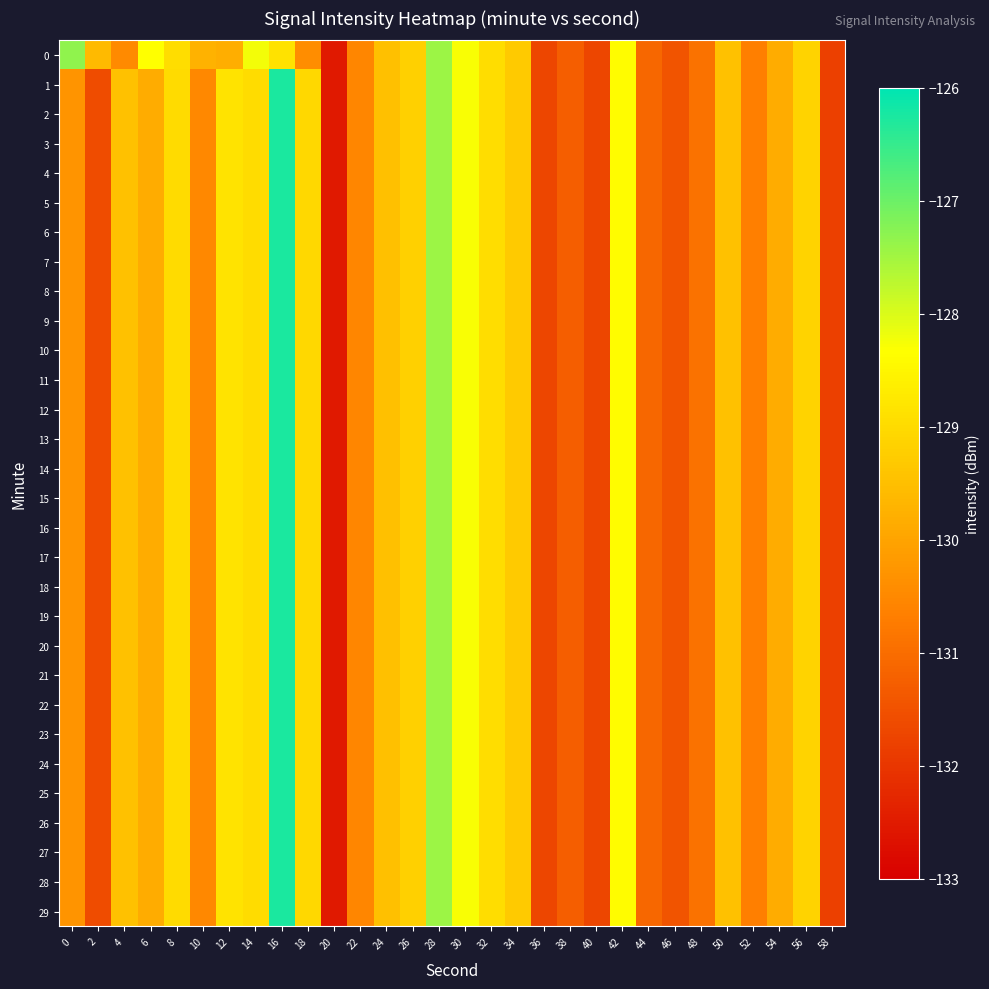

Rank the series at 14 from highest to lowest value.

0, 1, 2, 3, 4, 5, 6, 7, 8, 9, 10, 11, 12, 13, 14, 15, 16, 17, 18, 19, 20, 21, 22, 23, 24, 25, 26, 27, 28, 29